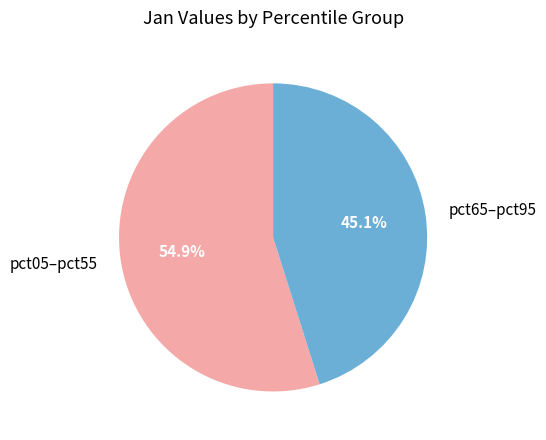

Is the sum of pct65–pct95 and pct05–pct55 greater than half?

Yes